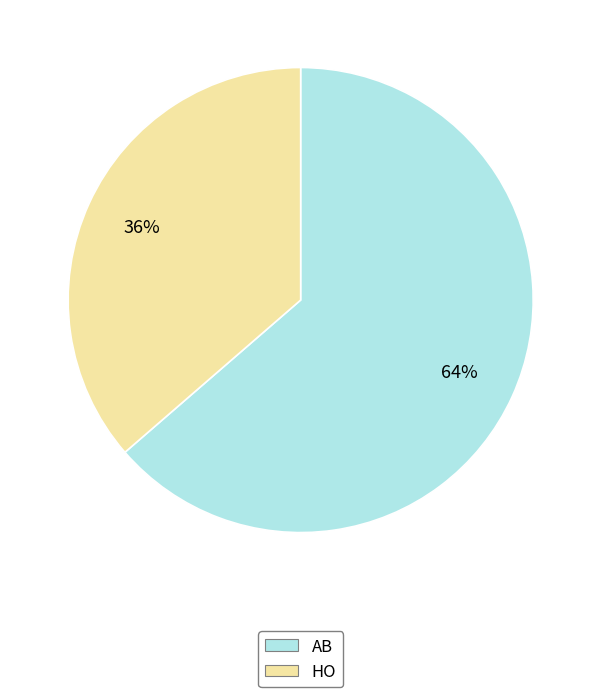

What is the smallest slice in the pie chart?

HO